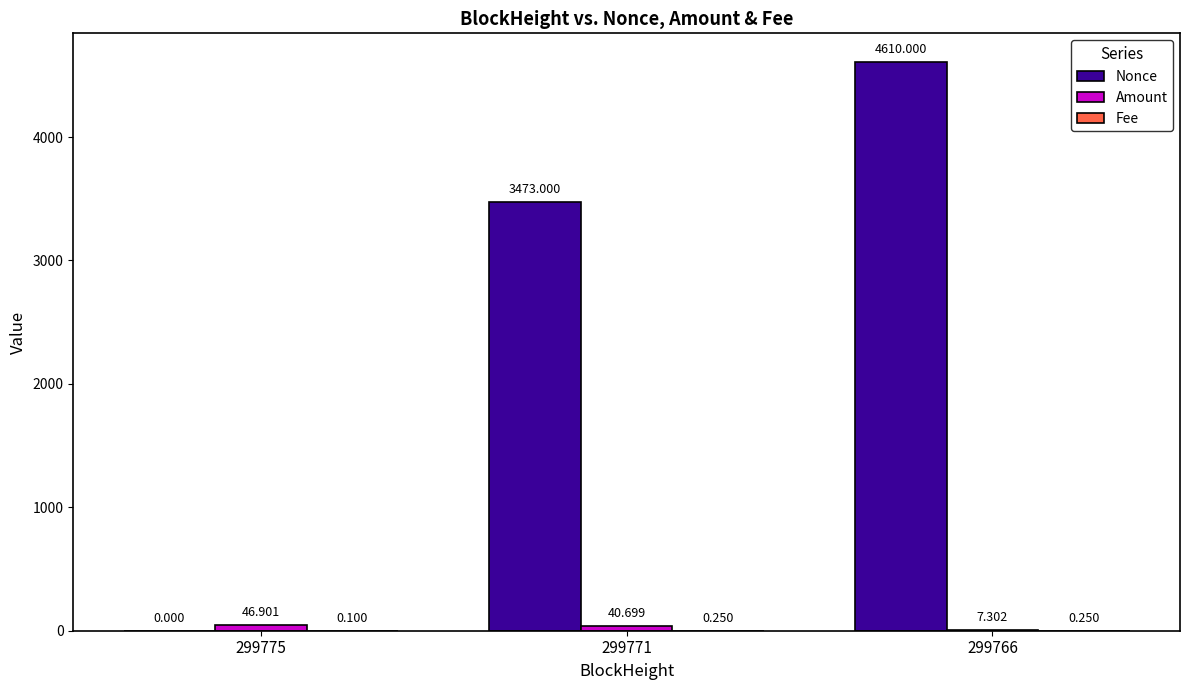

Which series changed the most between 299775 and 299766?

Nonce